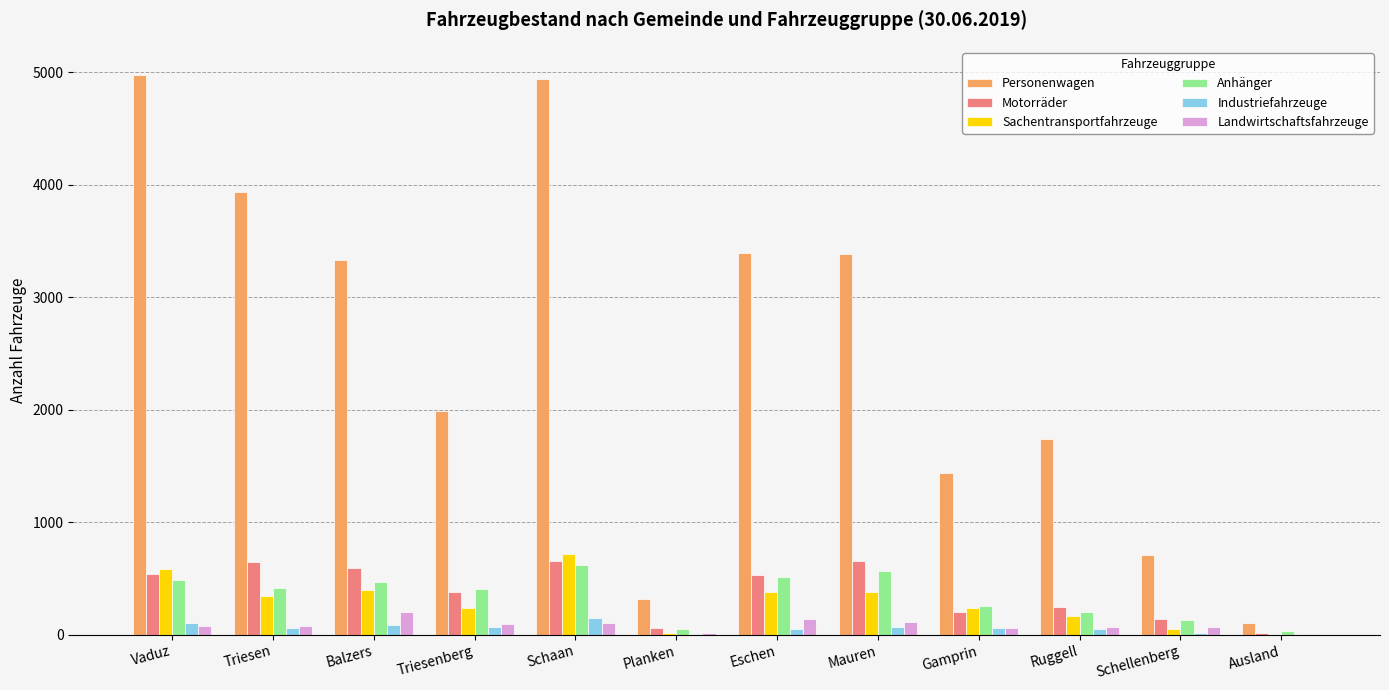

What is the greatest value displayed?

4977